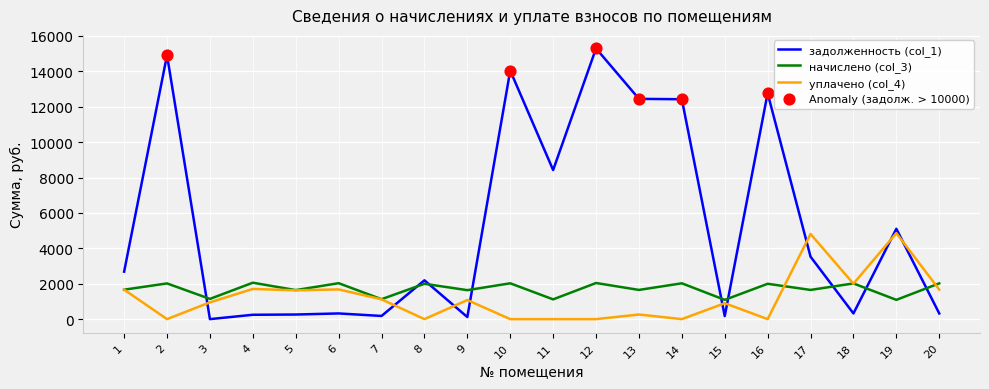

Is the value of уплачено (col_4) at 1 greater than the value of начислено (col_3) at 10?

No